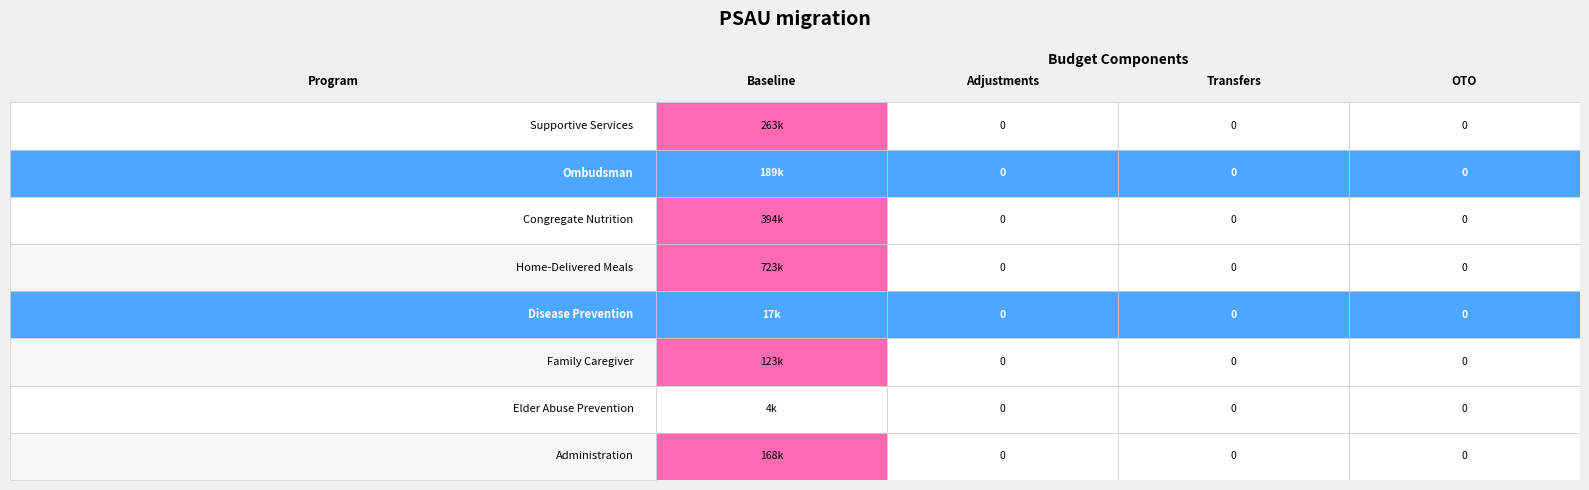

The Ombudsman series shows 0 at 2. True or false?

True